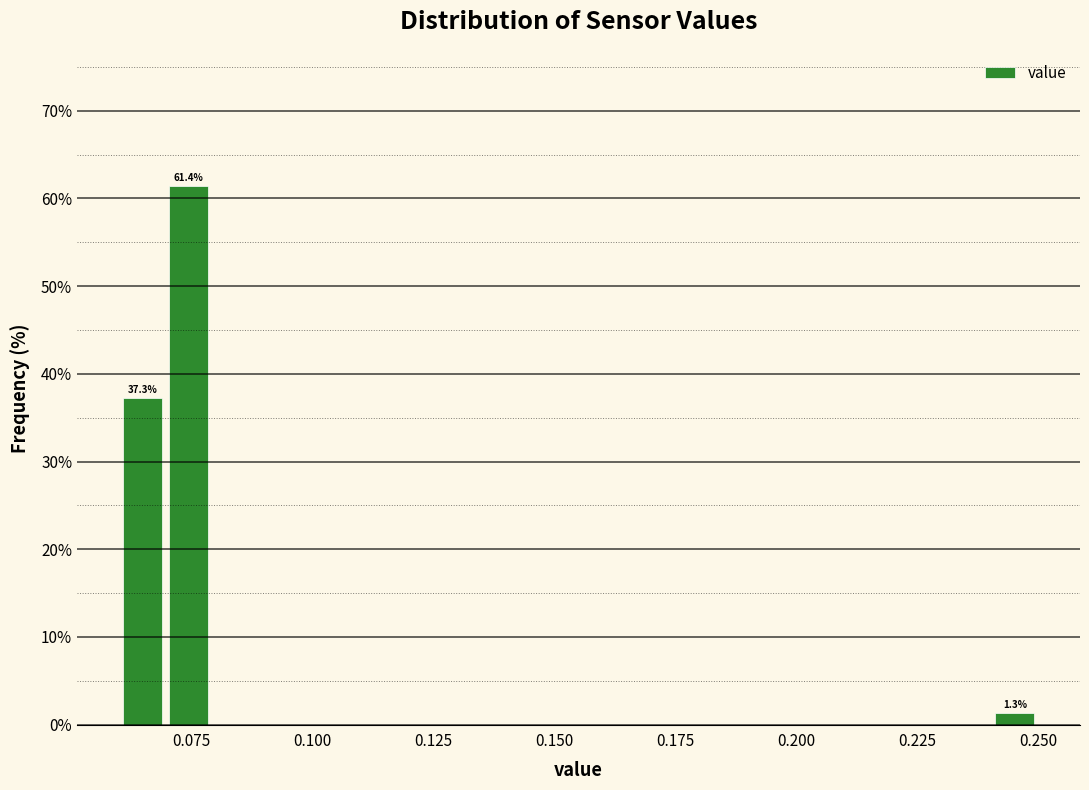

Around what value on the x-axis is the tallest bar? Give the approximate position of its centre, as read against the axis.

0.075